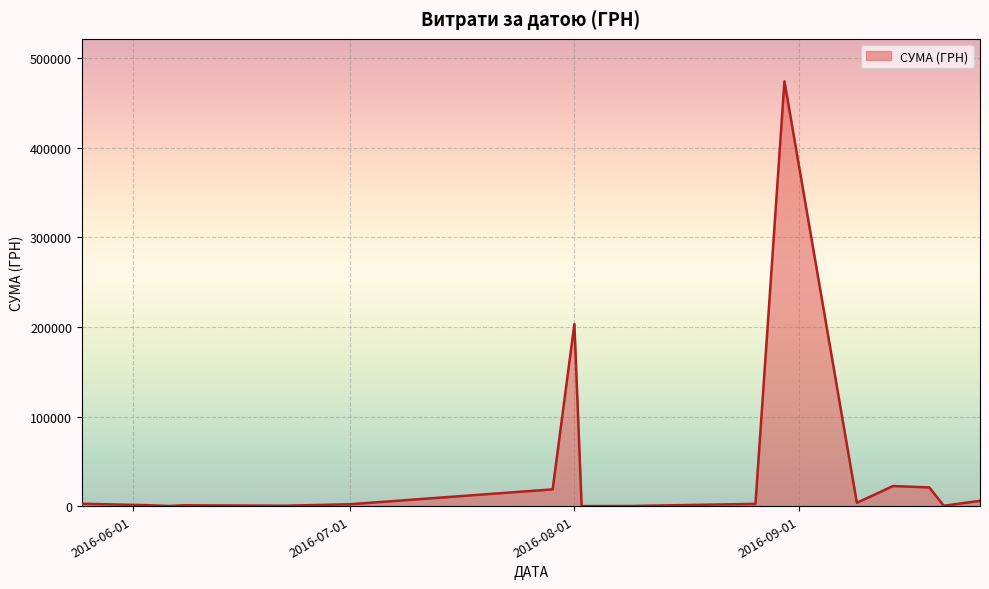

What is the difference between the maximum and minimum values?

474231.7